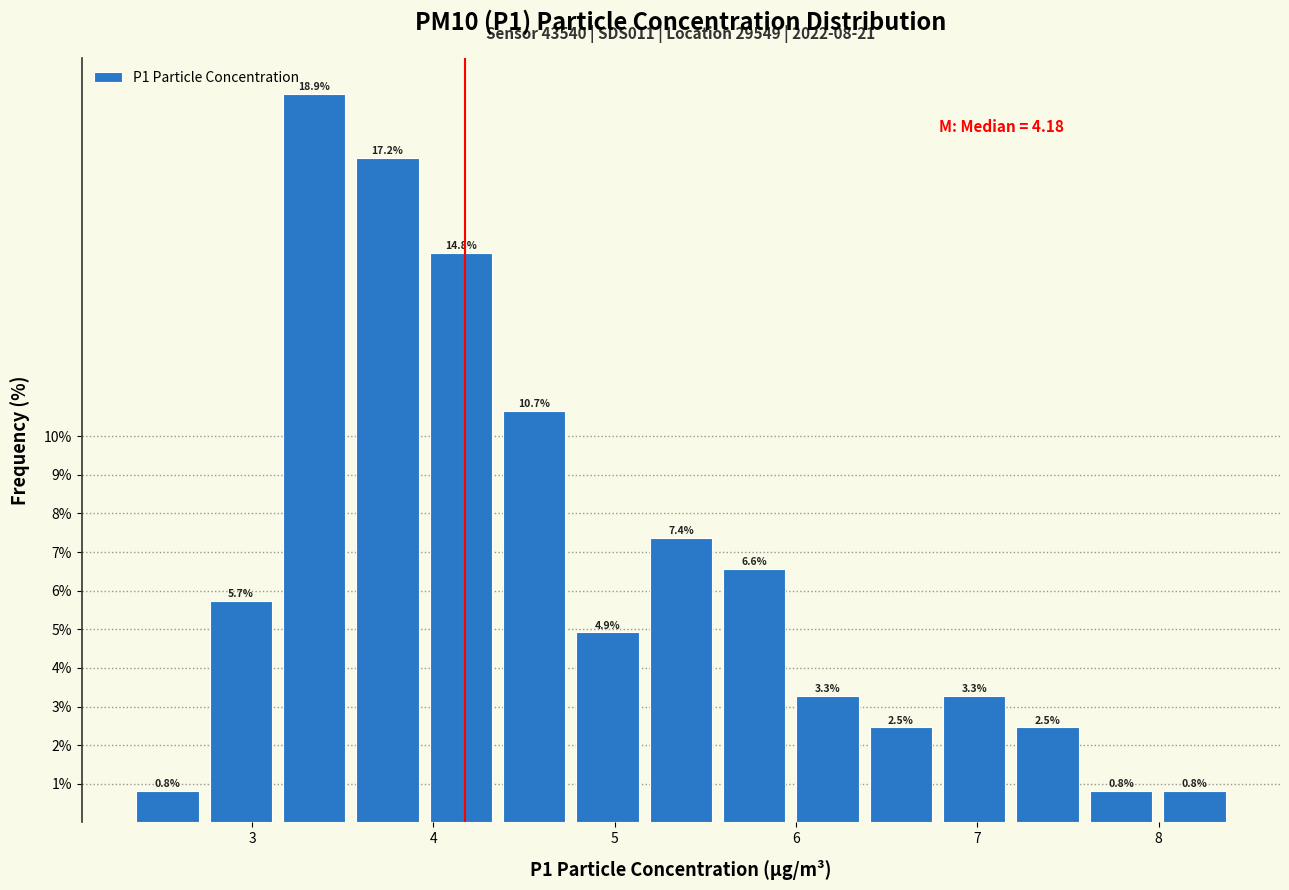

Reading left to right, transcribe this chart: for each bar, give the range it covers on the x-axis and its height. The bar edges are not printed on the chart, so give them approximately, as read against the axis.

2.3 to 2.7: 0.8
2.7 to 3.1: 5.7
3.1 to 3.5: 18.9
3.5 to 3.9: 17.2
3.9 to 4.4: 14.8
4.4 to 4.8: 10.7
4.8 to 5.2: 4.9
5.2 to 5.6: 7.4
5.6 to 6.0: 6.6
6.0 to 6.4: 3.3
6.4 to 6.8: 2.5
6.8 to 7.2: 3.3
7.2 to 7.6: 2.5
7.6 to 8.0: 0.8
8.0 to 8.4: 0.8